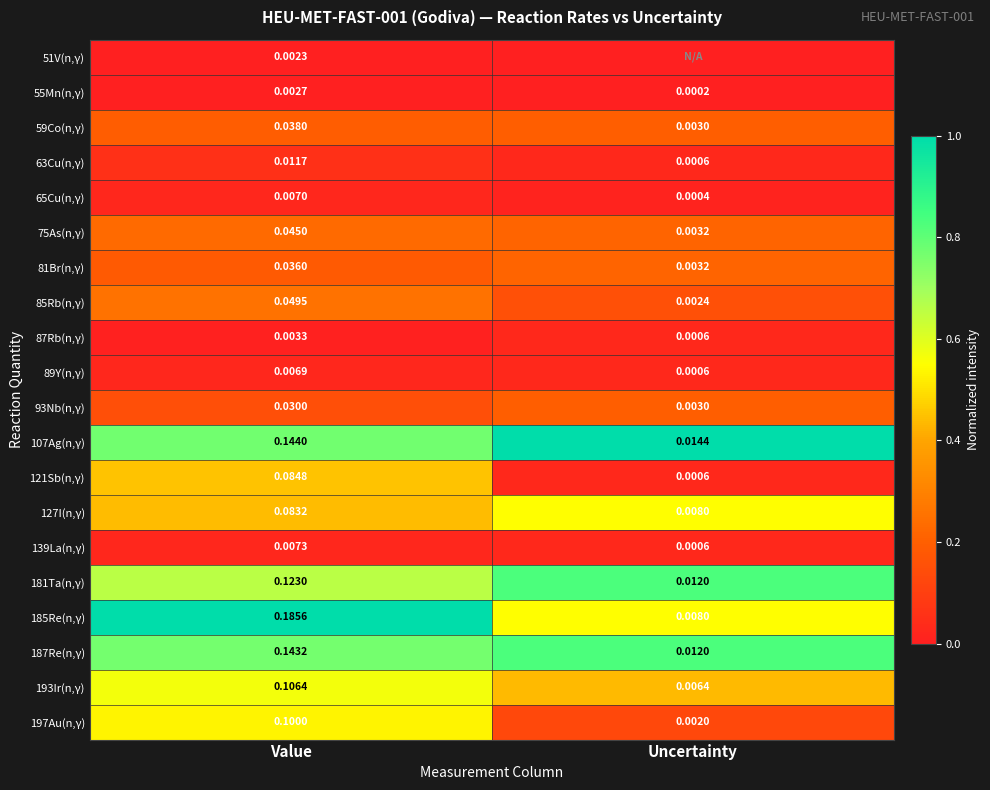

Which category has the lowest value in the 193Ir(n,γ) series?

Uncertainty